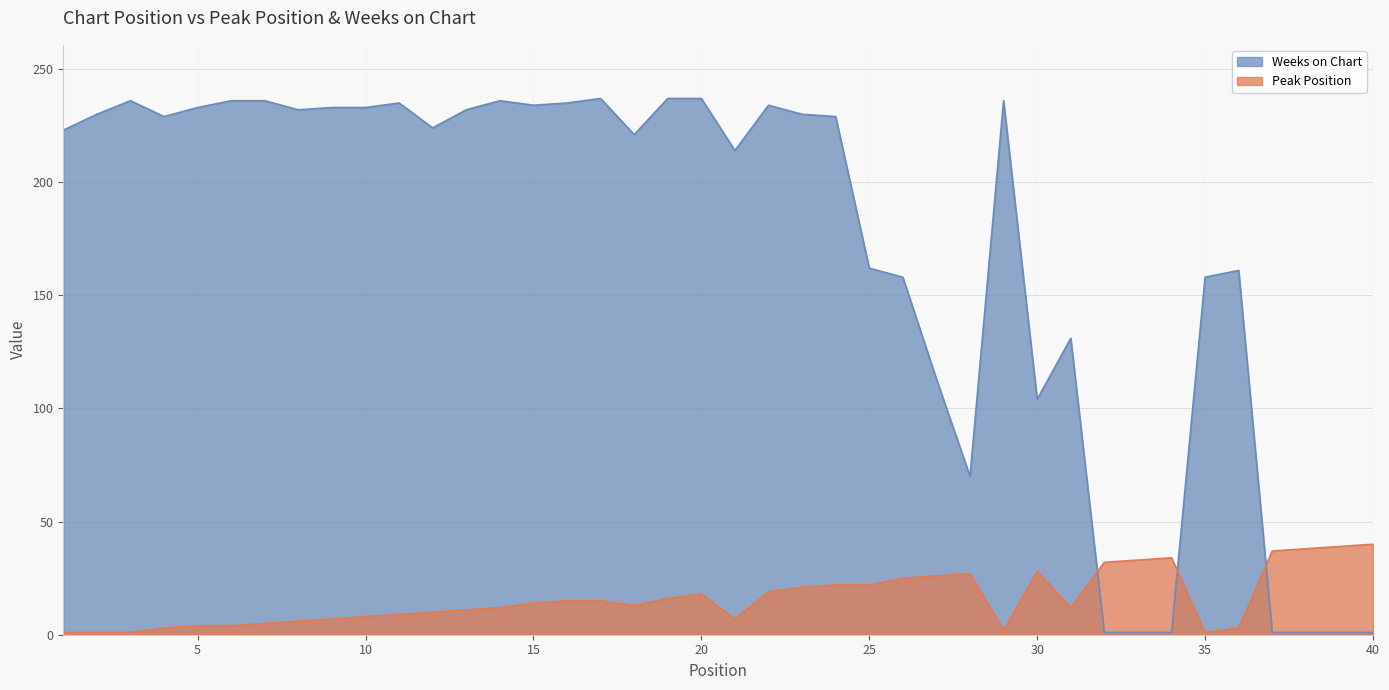

Reading left to right, transcribe all the data shown in this chart.

Peak Position: 1=1	2=1	3=1	4=3	5=4	6=4	7=5	8=6	9=7	10=8	11=9	12=10	13=11	14=12	15=14	16=15	17=15	18=13	19=16	20=18	21=7	22=19	23=21	24=22	25=22	26=25	27=26	28=27	29=2	30=28	31=12	32=32	33=33	34=34	35=1	36=3	37=37	38=38	39=39	40=40
Weeks on Chart: 1=223	2=230	3=236	4=229	5=233	6=236	7=236	8=232	9=233	10=233	11=235	12=224	13=232	14=236	15=234	16=235	17=237	18=221	19=237	20=237	21=214	22=234	23=230	24=229	25=162	26=158	27=113	28=70	29=236	30=104	31=131	32=1	33=1	34=1	35=158	36=161	37=1	38=1	39=1	40=1